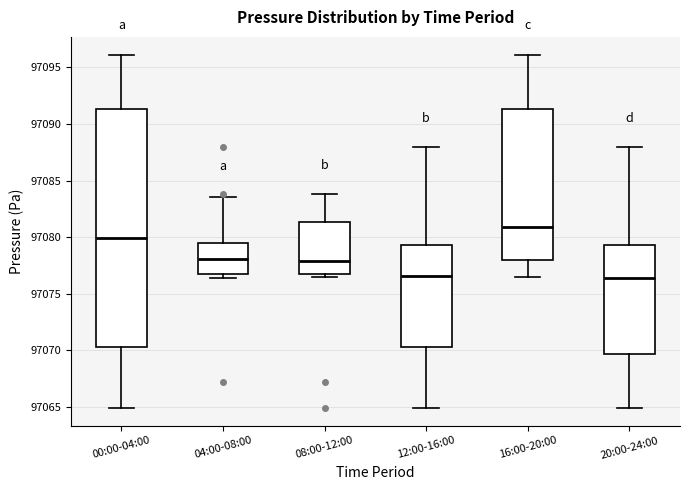

Which box is the tallest, from its lower edge to its upper edge?

00:00-04:00